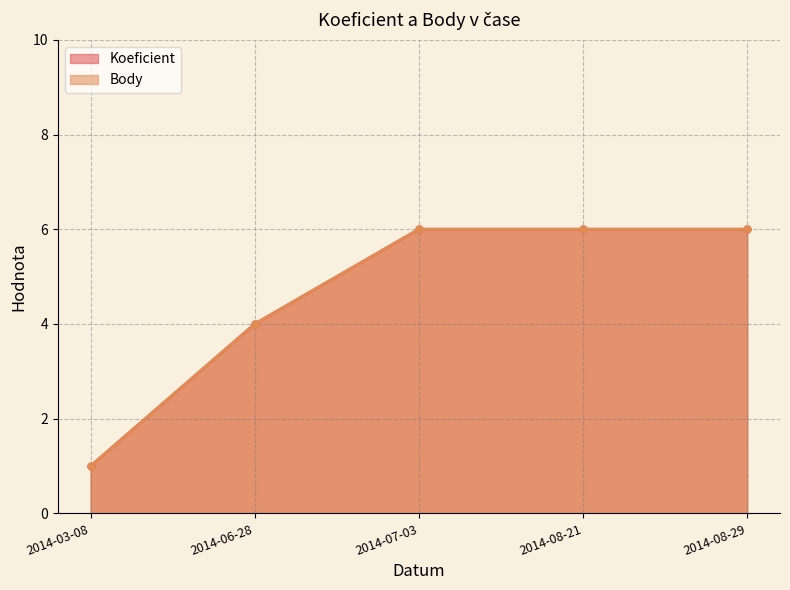

What are all the series names shown in the legend?

Koeficient, Body